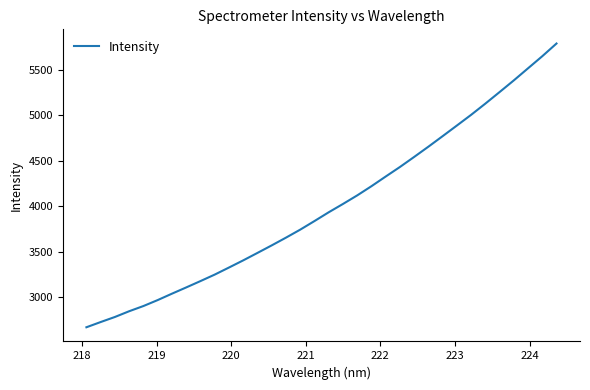

What is the difference between the maximum and minimum values?

3118.7